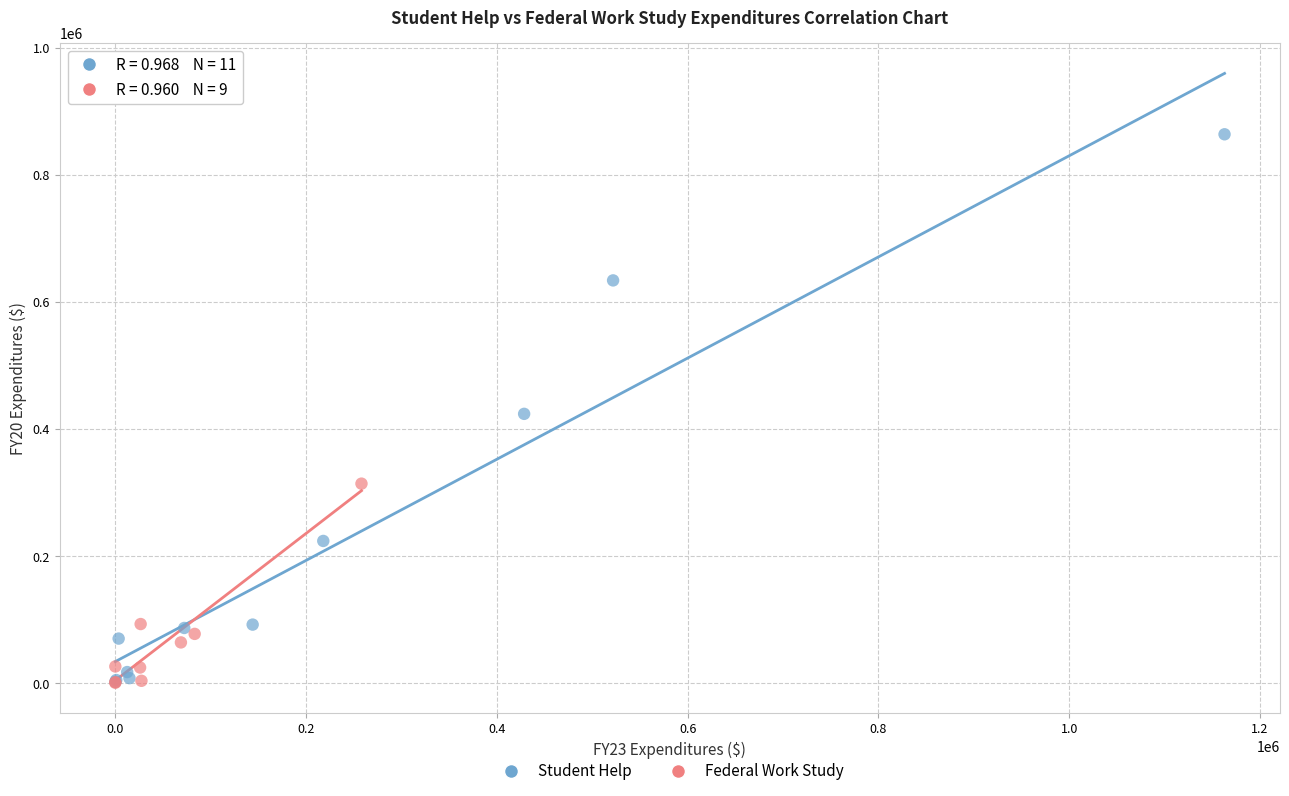

Which series reaches the maximum Y coordinate?

Student Help